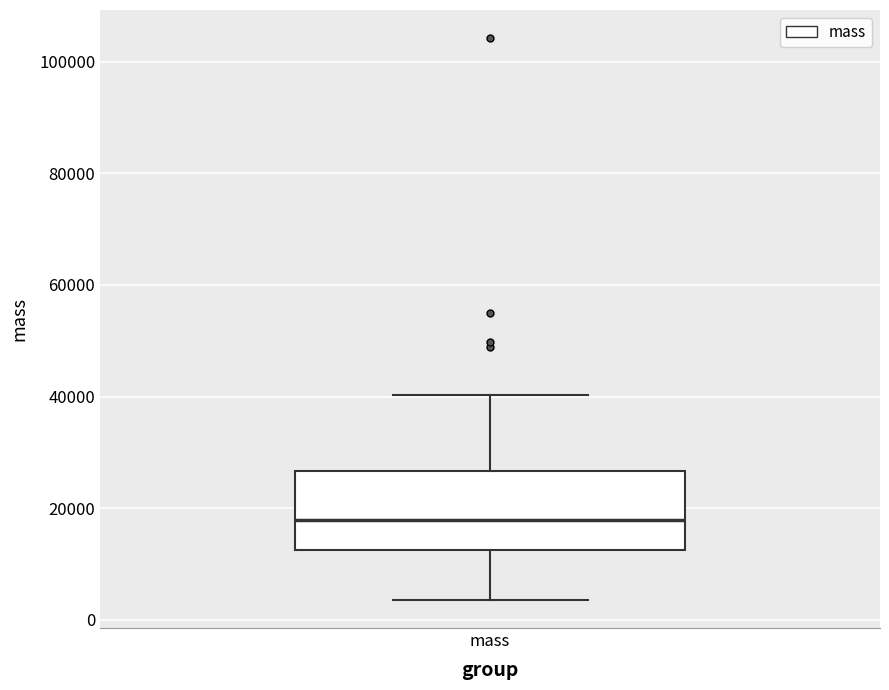

Read this box plot against the y-axis: the position of the median line, the range covered by the box, and the ends of both whiskers. The values are not printed on the chart, so give them approximately, as read against the axis.

median 18000, box 12000 to 26000, whiskers 4000 to 40000